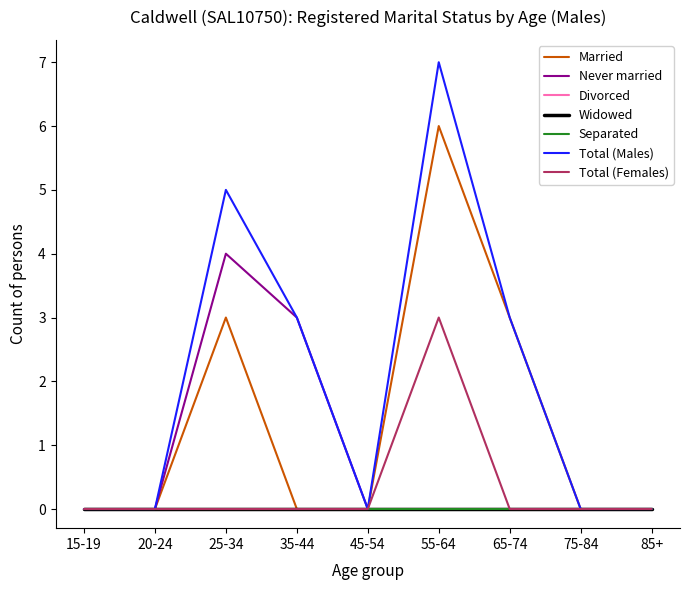

Reading left to right, transcribe all the data shown in this chart.

Married: 15-19=0	20-24=0	25-34=3	35-44=0	45-54=0	55-64=6	65-74=3	75-84=0	85+=0
Never married: 15-19=0	20-24=0	25-34=4	35-44=3	45-54=0	55-64=0	65-74=0	75-84=0	85+=0
Total (Males): 15-19=0	20-24=0	25-34=5	35-44=3	45-54=0	55-64=7	65-74=3	75-84=0	85+=0
Total (Females): 15-19=0	20-24=0	25-34=0	35-44=0	45-54=0	55-64=3	65-74=0	75-84=0	85+=0